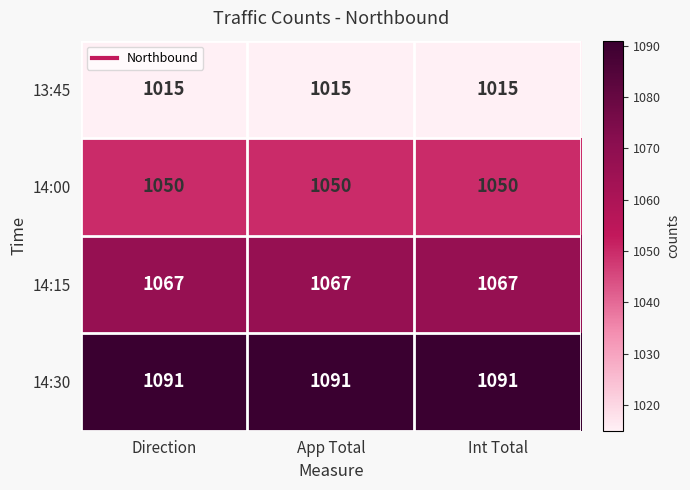

What value does the 14:00 series have at Direction?

1050